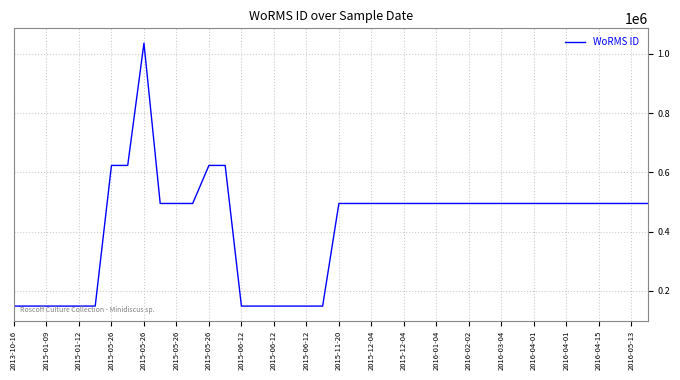

What is the greatest value displayed?

1036439